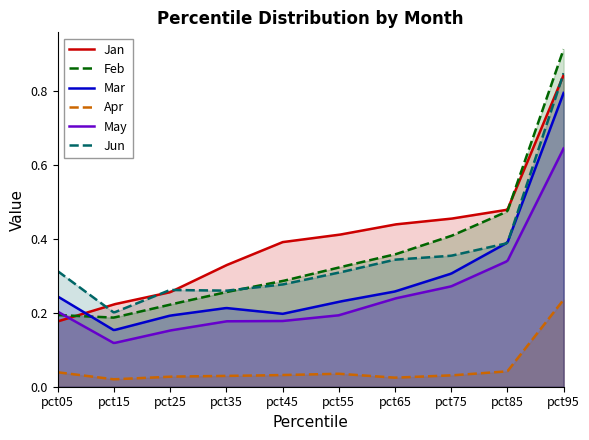

At which category does the chart reach its peak across all series?

pct95